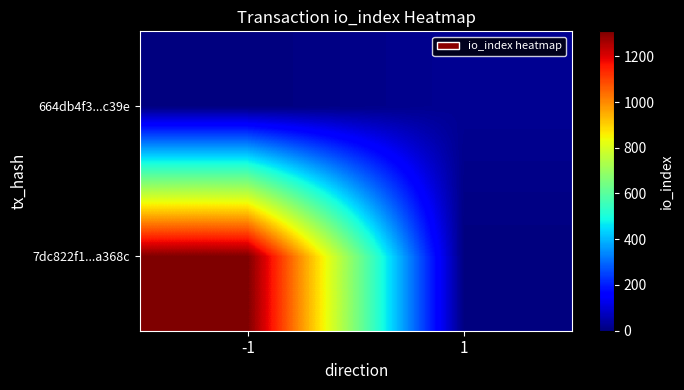

Which series has the widest spread of values?

7dc822f1...a368c